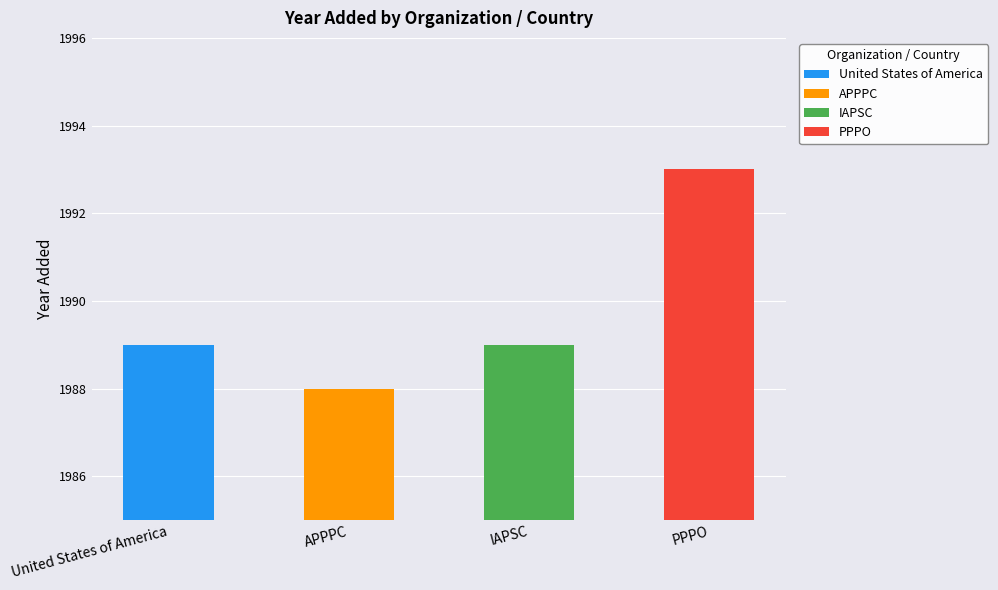

Reading left to right, list all the values displayed in this chart.

1989	1988	1989	1993